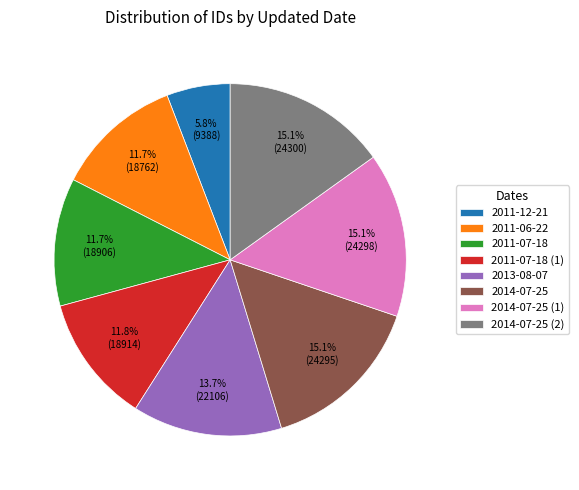

Does 2011-07-18 represent more than half of the total?

No